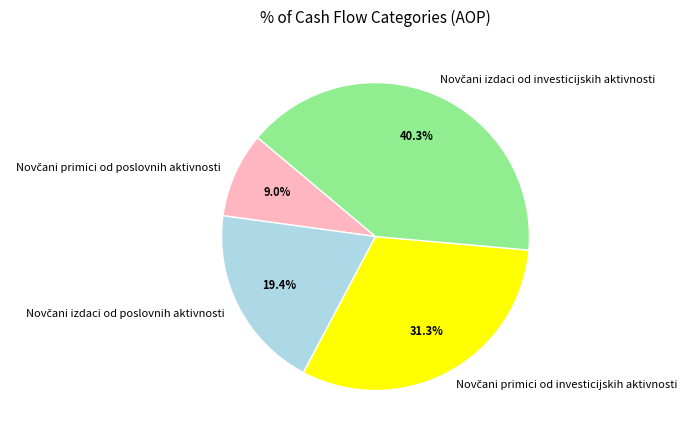

Does any single category account for the majority?

No